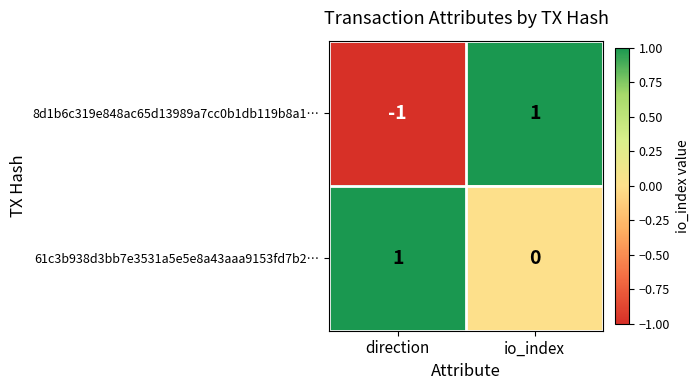

The value of 8d1b6c319e848ac65d13989a7cc0b1db119b8a1… at io_index is 1. True or false?

True